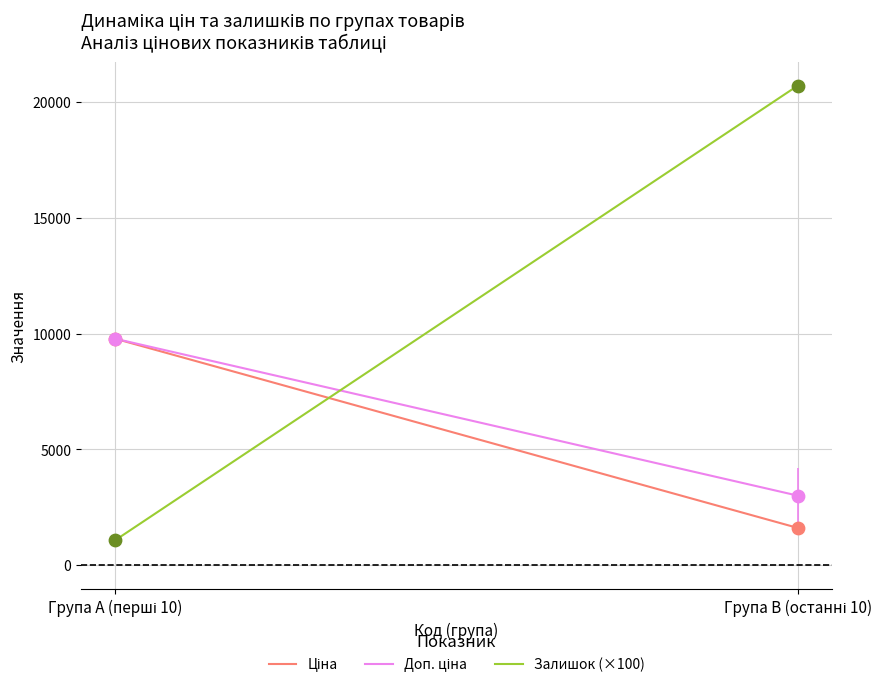

Which series contains the highest Y value?

Залишок (×100)